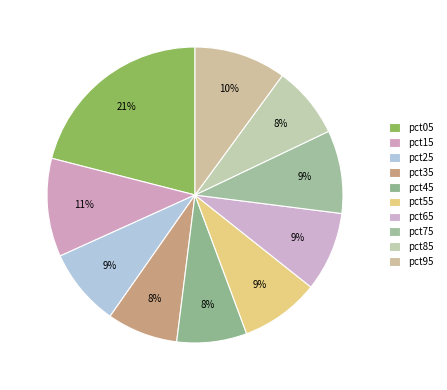

How many slices are in this pie chart?

10